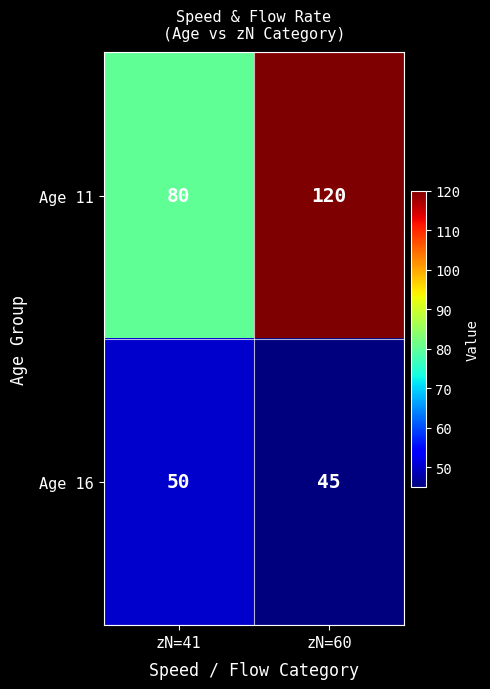

What is the maximum value shown in the chart?

120